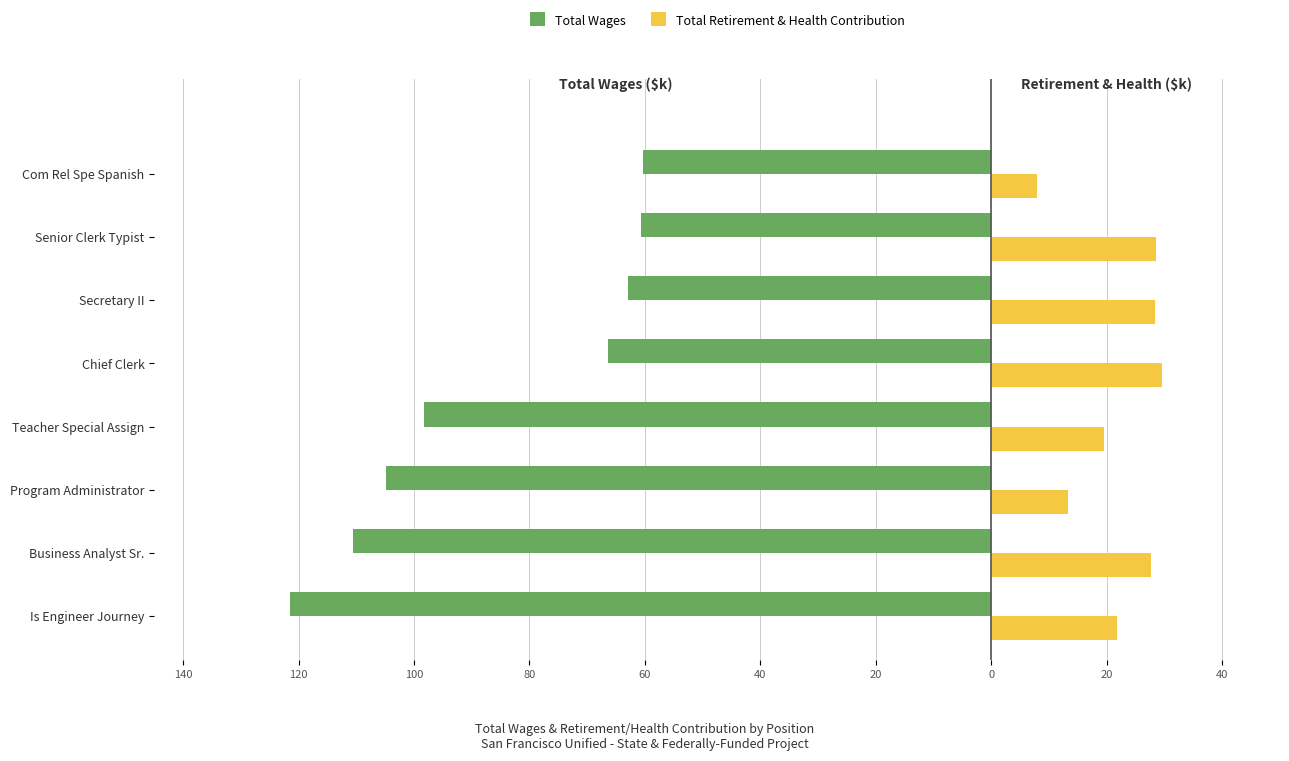

What are all the series names shown in the legend?

Total Wages, Total Retirement & Health Contribution